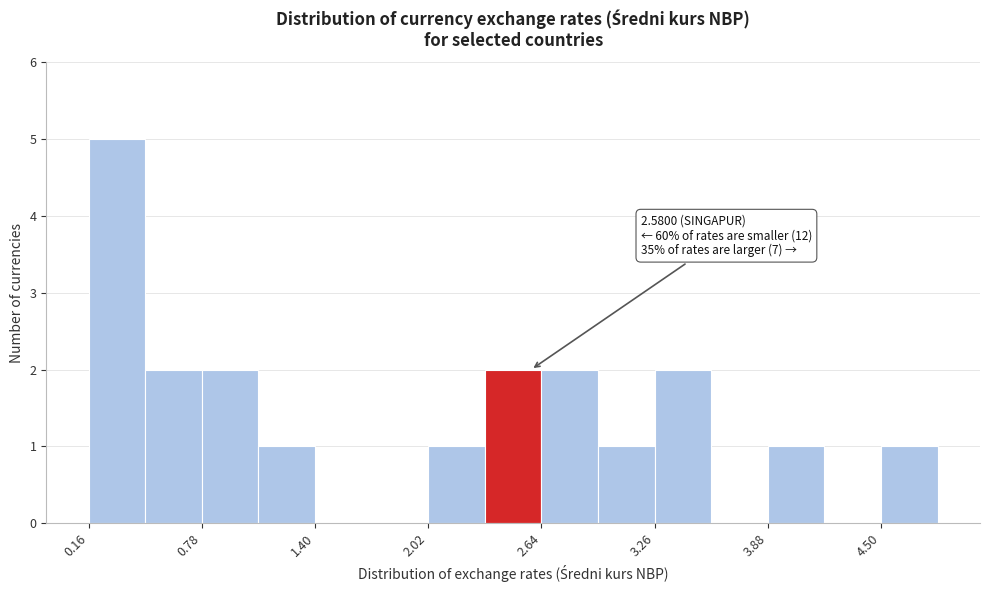

Around what value on the x-axis is the tallest bar? Give the approximate position of its centre, as read against the axis.

0.3